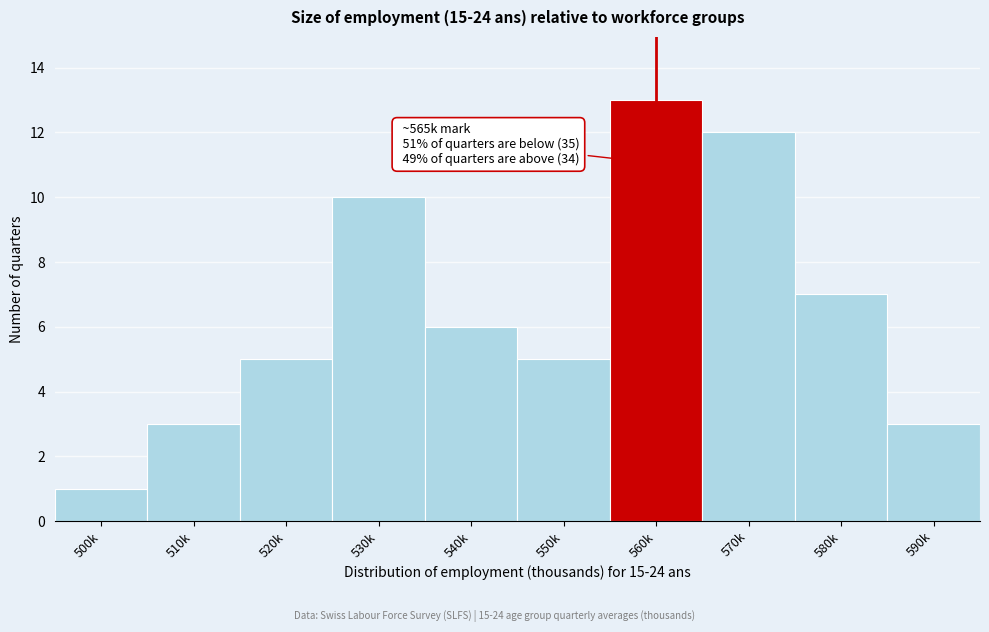

Reading left to right, what are all the values shown in this chart?

1	3	5	10	6	5	13	12	7	3